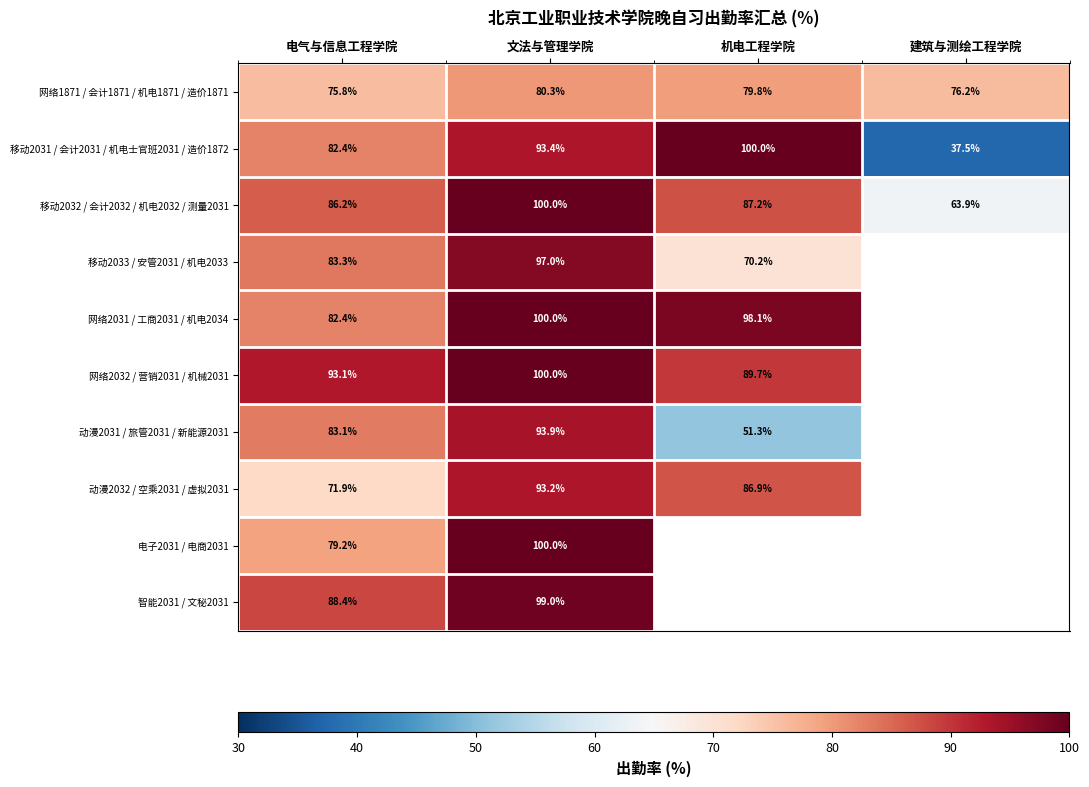

The value of 动漫2031 / 旅管2031 / 新能源2031 at 文法与管理学院 is 168.4. True or false?

False